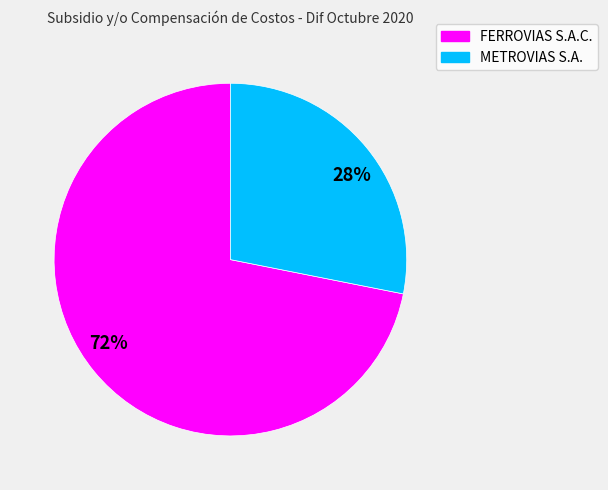

Do METROVIAS S.A. and FERROVIAS S.A.C. together represent more than half of the pie?

Yes